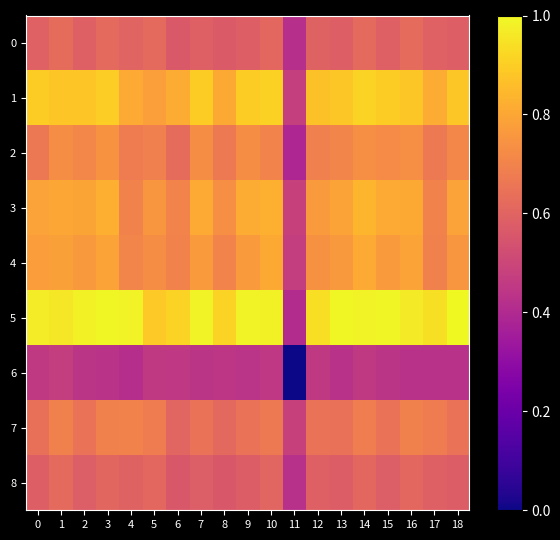

Reading left to right, list all the values displayed in this chart.

0: 0=0.6	1=0.6	2=0.6	3=0.6	4=0.6	5=0.6	6=0.6	7=0.6	8=0.6	9=0.6	10=0.6	11=0.4	12=0.6	13=0.6	14=0.6	15=0.6	16=0.6	17=0.6	18=0.6
1: 0=0.9	1=0.9	2=0.9	3=0.9	4=0.8	5=0.8	6=0.8	7=0.9	8=0.8	9=0.9	10=0.9	11=0.5	12=0.9	13=0.9	14=0.9	15=0.9	16=0.9	17=0.8	18=0.9
2: 0=0.7	1=0.7	2=0.7	3=0.7	4=0.7	5=0.7	6=0.6	7=0.7	8=0.7	9=0.7	10=0.7	11=0.4	12=0.7	13=0.7	14=0.7	15=0.7	16=0.7	17=0.7	18=0.7
3: 0=0.8	1=0.8	2=0.8	3=0.8	4=0.7	5=0.8	6=0.7	7=0.8	8=0.7	9=0.8	10=0.8	11=0.5	12=0.8	13=0.8	14=0.8	15=0.8	16=0.8	17=0.7	18=0.8
4: 0=0.8	1=0.8	2=0.8	3=0.8	4=0.7	5=0.7	6=0.7	7=0.8	8=0.7	9=0.8	10=0.8	11=0.5	12=0.7	13=0.8	14=0.8	15=0.8	16=0.8	17=0.7	18=0.8
5: 0=1.0	1=1.0	2=1.0	3=1.0	4=1.0	5=0.9	6=0.9	7=1.0	8=0.9	9=1.0	10=1.0	11=0.4	12=0.9	13=1.0	14=1.0	15=1.0	16=1.0	17=0.9	18=1.0
6: 0=0.5	1=0.5	2=0.4	3=0.4	4=0.4	5=0.5	6=0.4	7=0.4	8=0.4	9=0.4	10=0.5	11=0.0	12=0.5	13=0.4	14=0.5	15=0.4	16=0.4	17=0.4	18=0.4
7: 0=0.6	1=0.7	2=0.6	3=0.7	4=0.7	5=0.7	6=0.6	7=0.6	8=0.6	9=0.6	10=0.7	11=0.5	12=0.6	13=0.6	14=0.7	15=0.6	16=0.7	17=0.7	18=0.6
8: 0=0.6	1=0.6	2=0.6	3=0.6	4=0.6	5=0.6	6=0.6	7=0.6	8=0.6	9=0.6	10=0.6	11=0.4	12=0.6	13=0.6	14=0.6	15=0.6	16=0.6	17=0.6	18=0.6